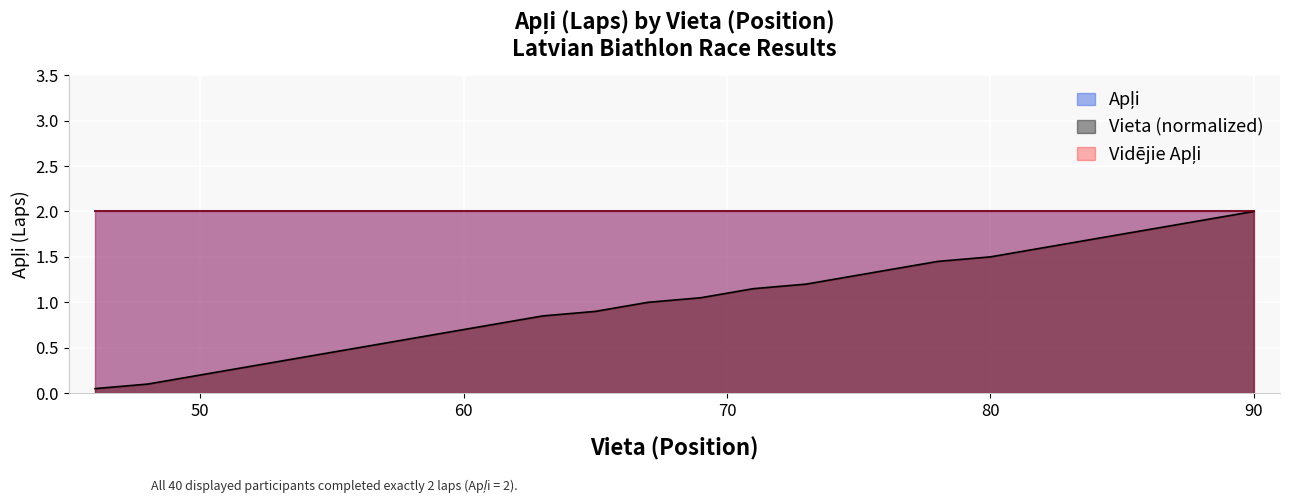

What is the sum of all values?

41.0